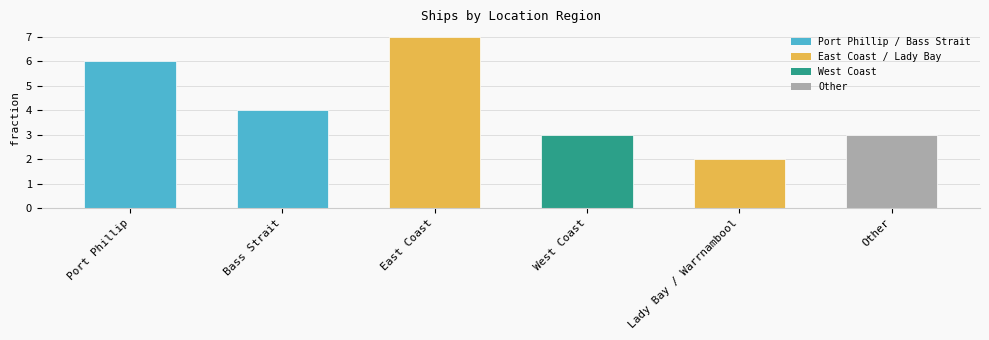

Which has a higher value, Bass Strait or West Coast?

Bass Strait